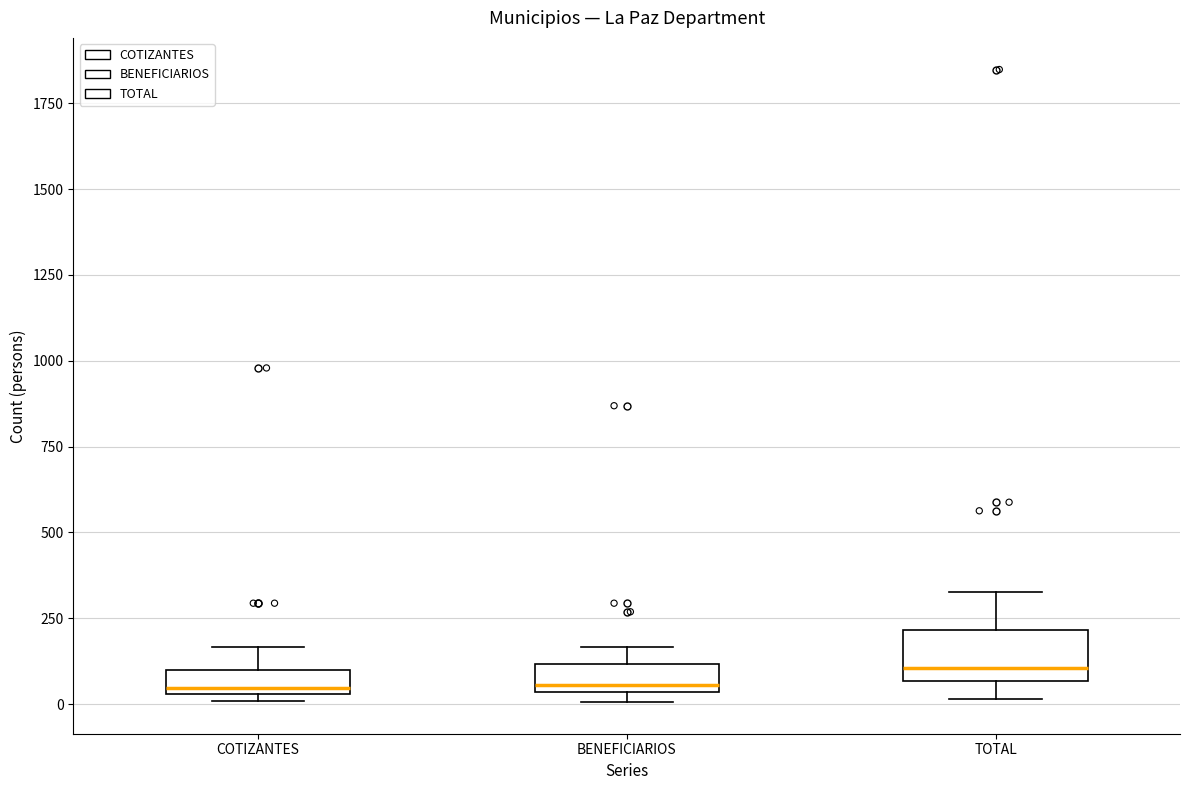

Where is the lower edge of the box for TOTAL on the y-axis? The values are not printed on the chart, so give them approximately, as read against the axis.

50